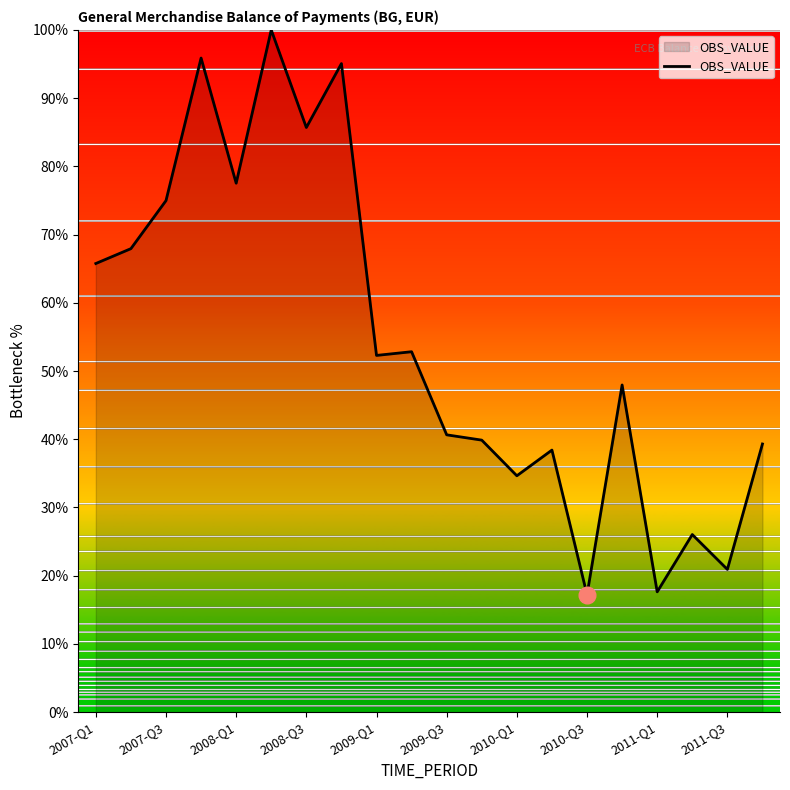

What is the minimum value shown in the chart?

17.2